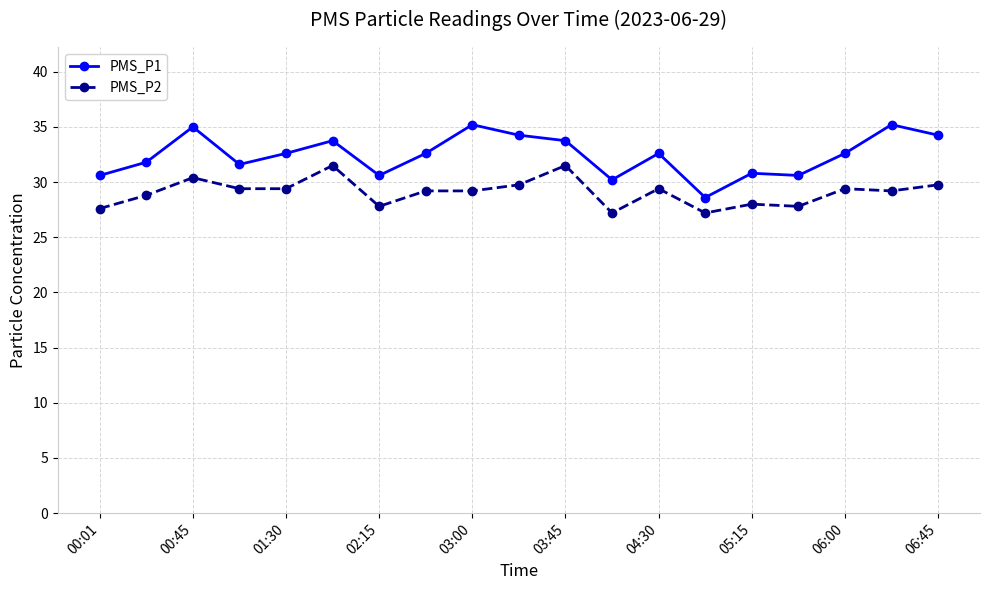

True or false: PMS_P1 and PMS_P2 cross at least once.

False